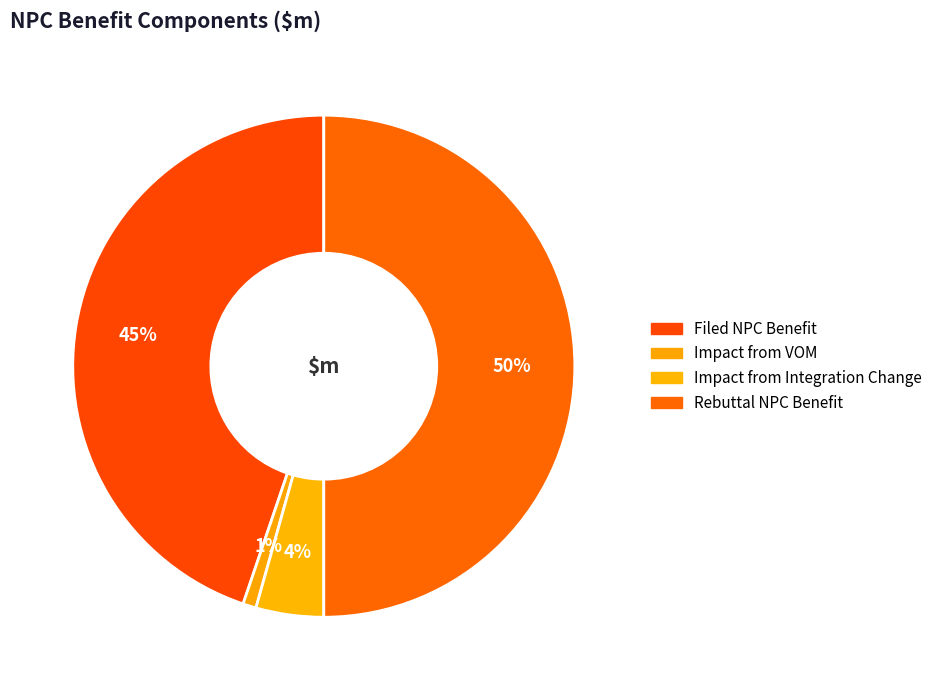

Is Filed NPC Benefit the majority of the pie?

No